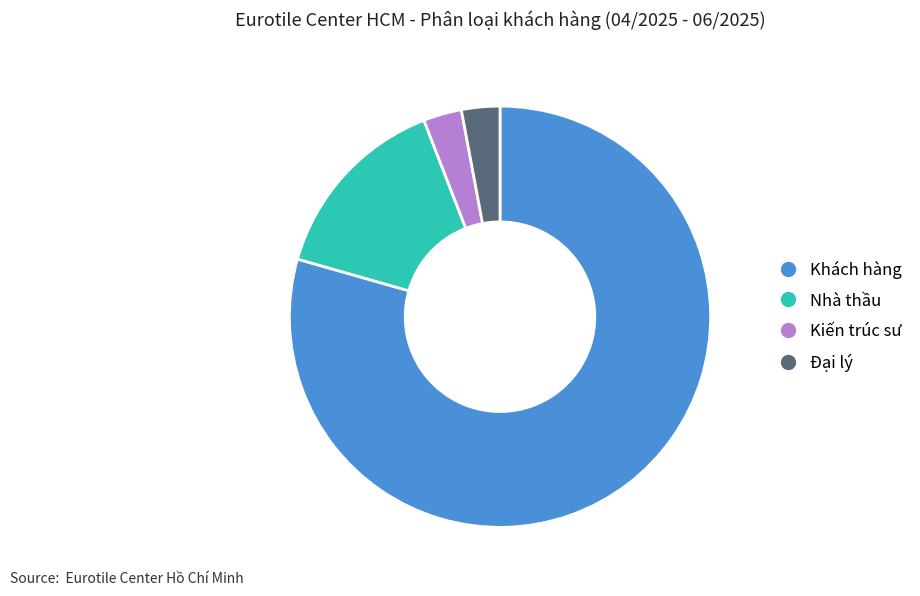

Is it true that Đại lý is 3% of the pie?

True